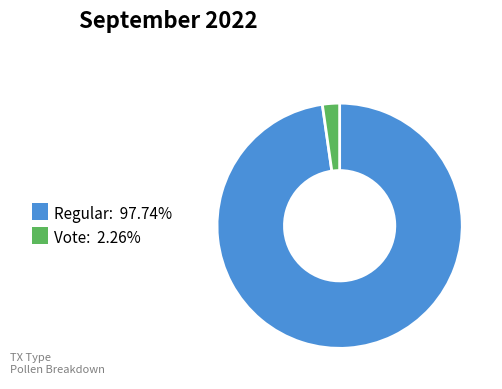

Is there a majority slice in this chart?

Yes